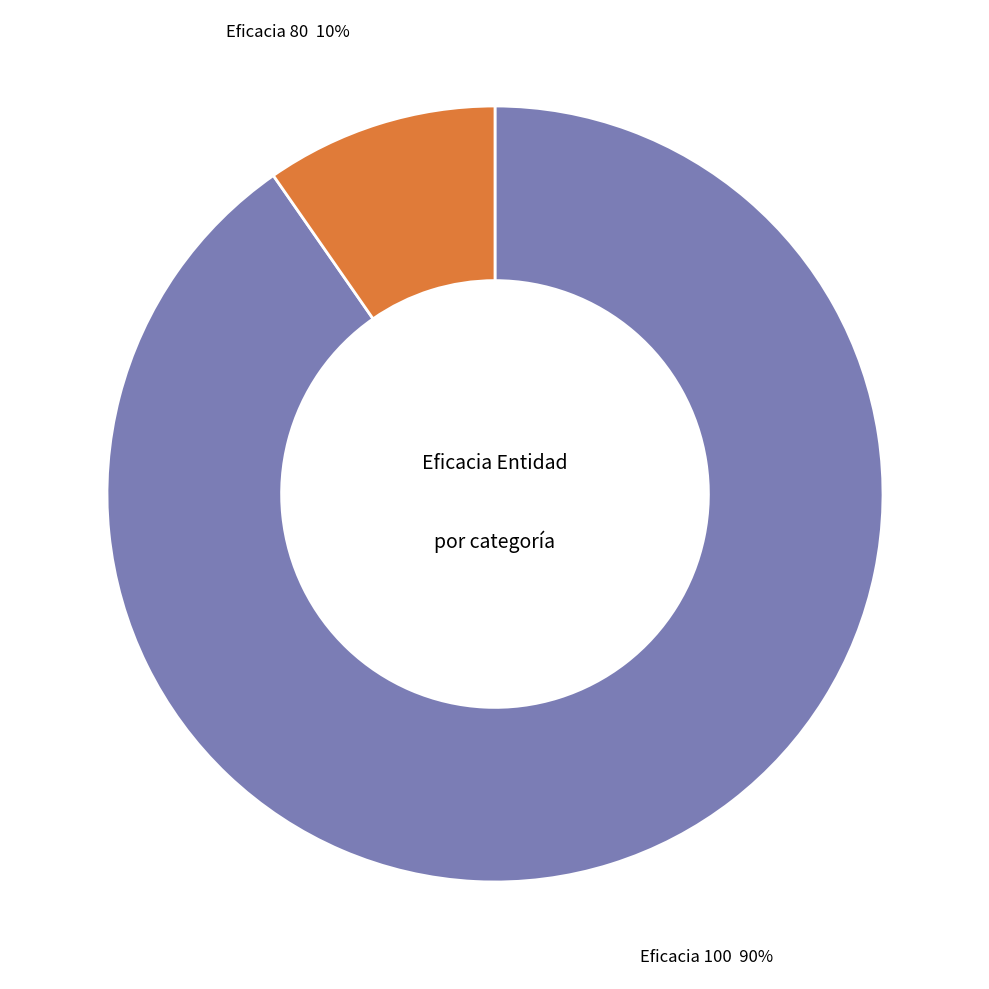

To the nearest percent, what percentage of the pie is Eficacia 100?

90%